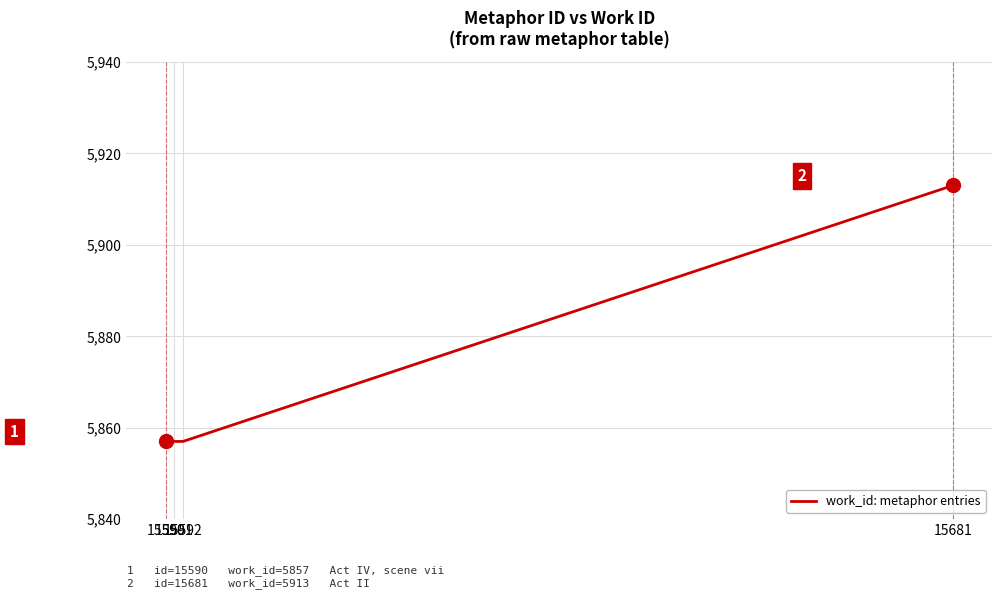

Does the chart display data point markers on the line(s)?

No